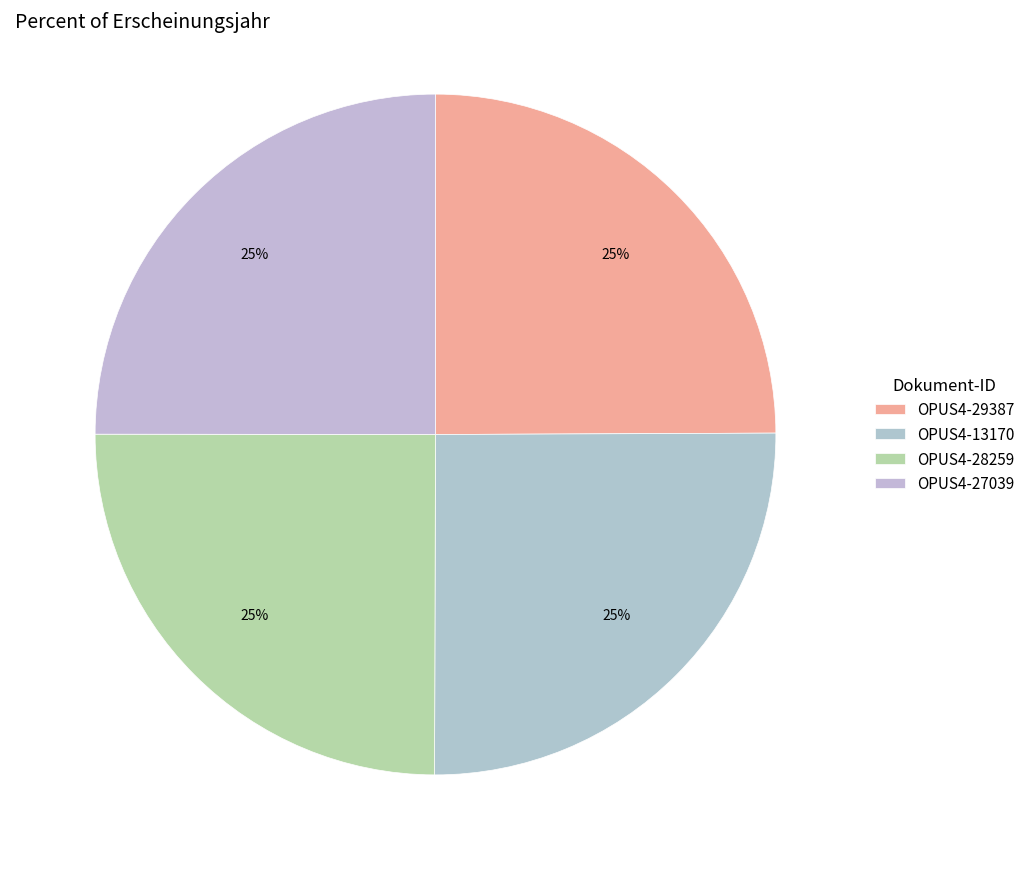

How many segments does this pie chart have?

4